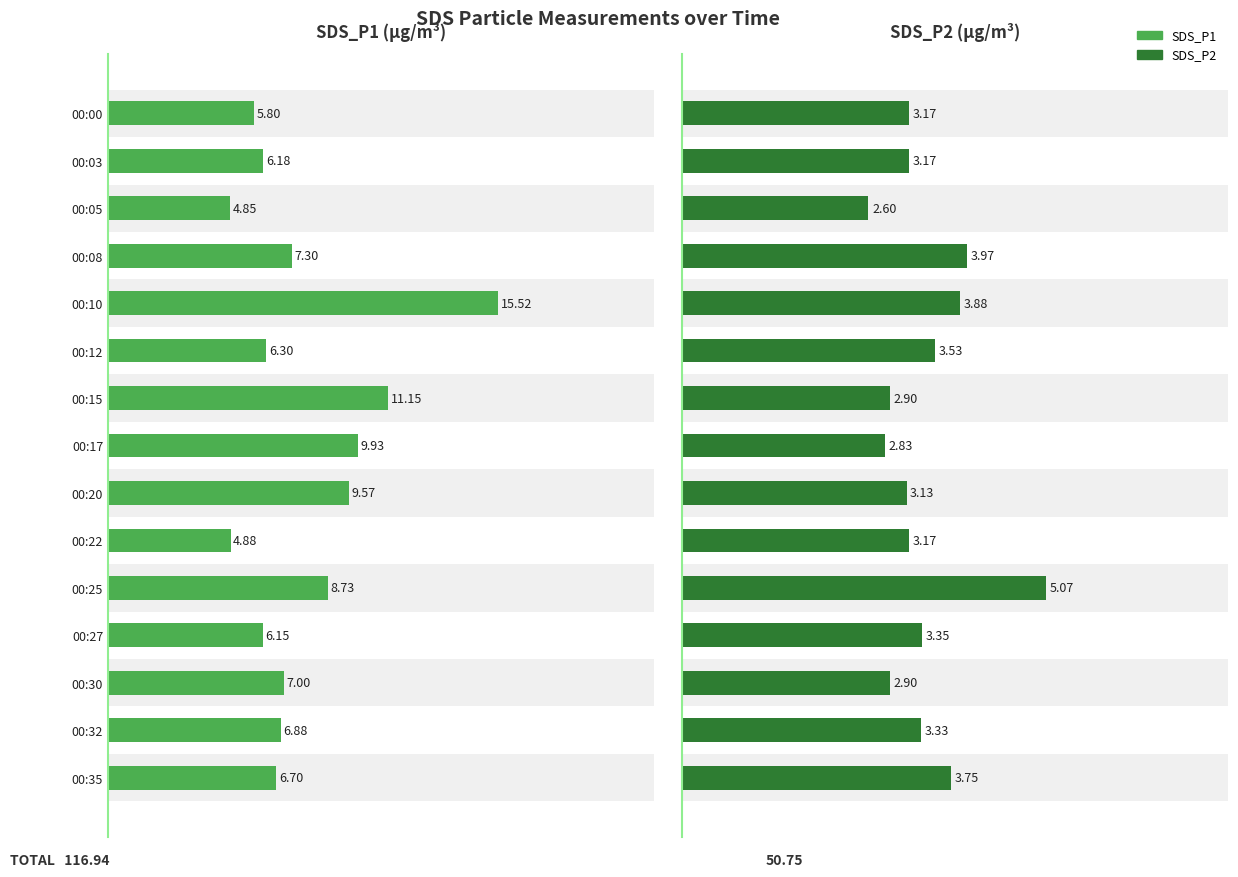

Is it true that SDS_P2 equals 1.5 at 00:32?

False